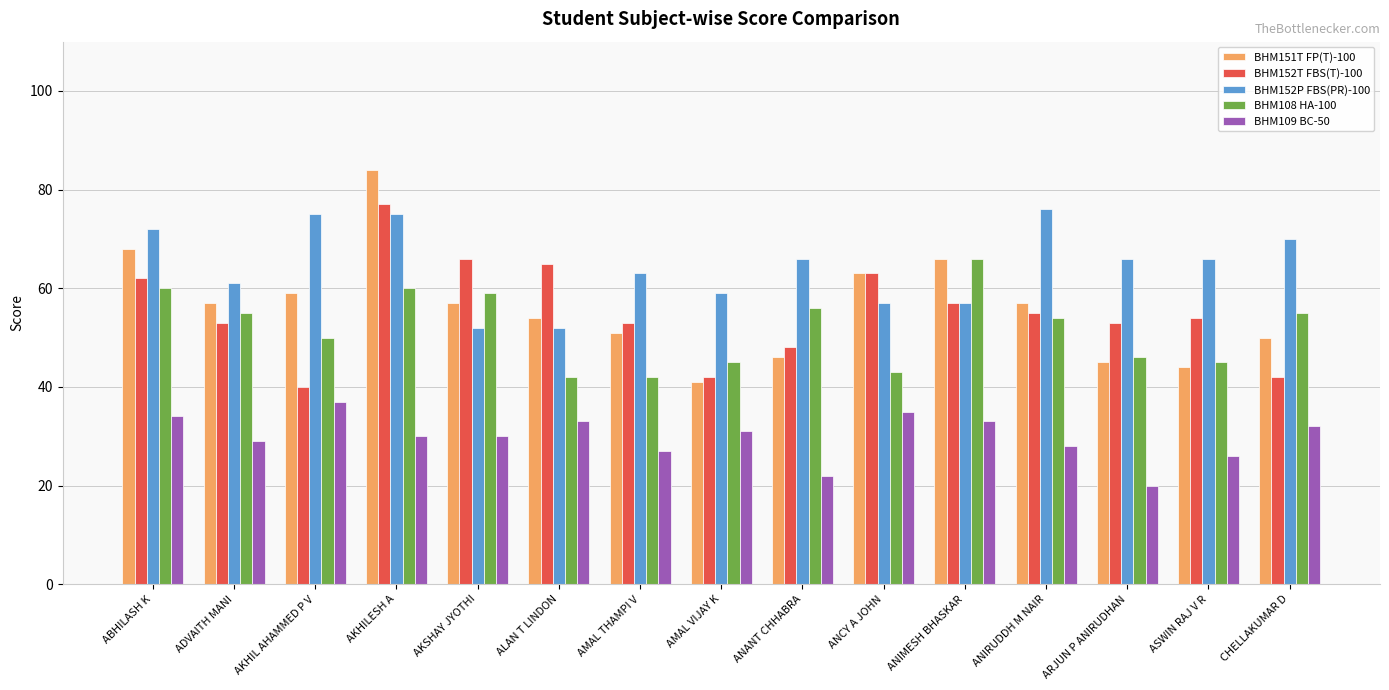

What is the total value across all series at ABHILASH K?

296